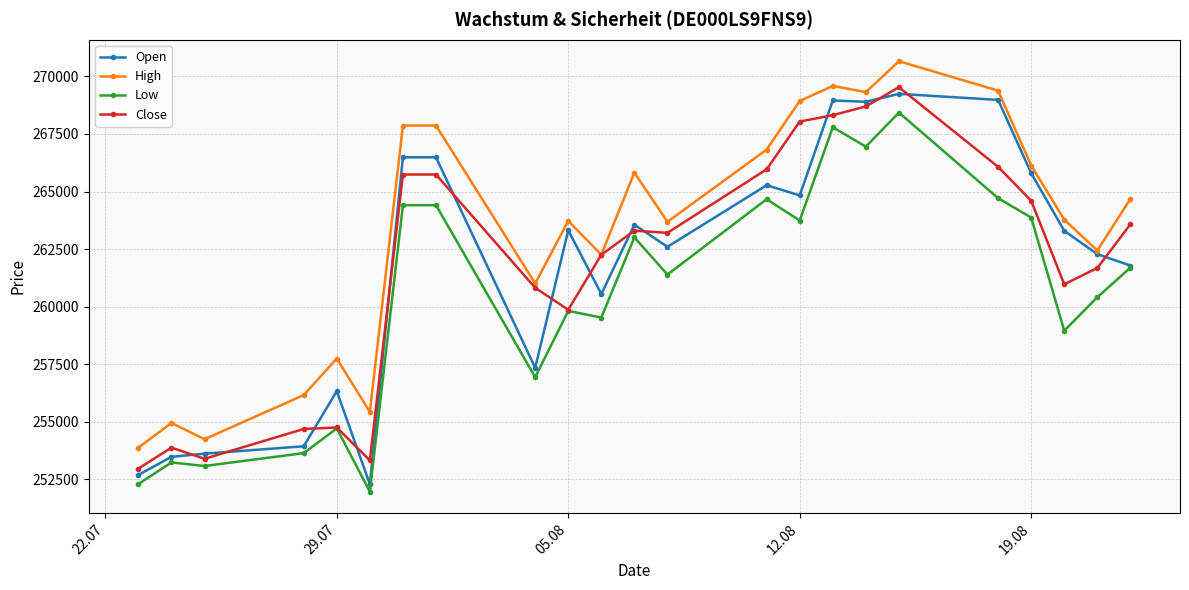

True or false: Open has more than 1 interior local peaks.

True